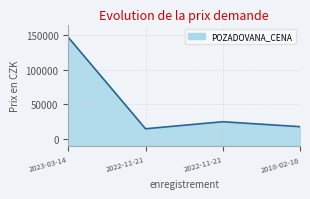

Does the chart display data point markers on the line(s)?

No